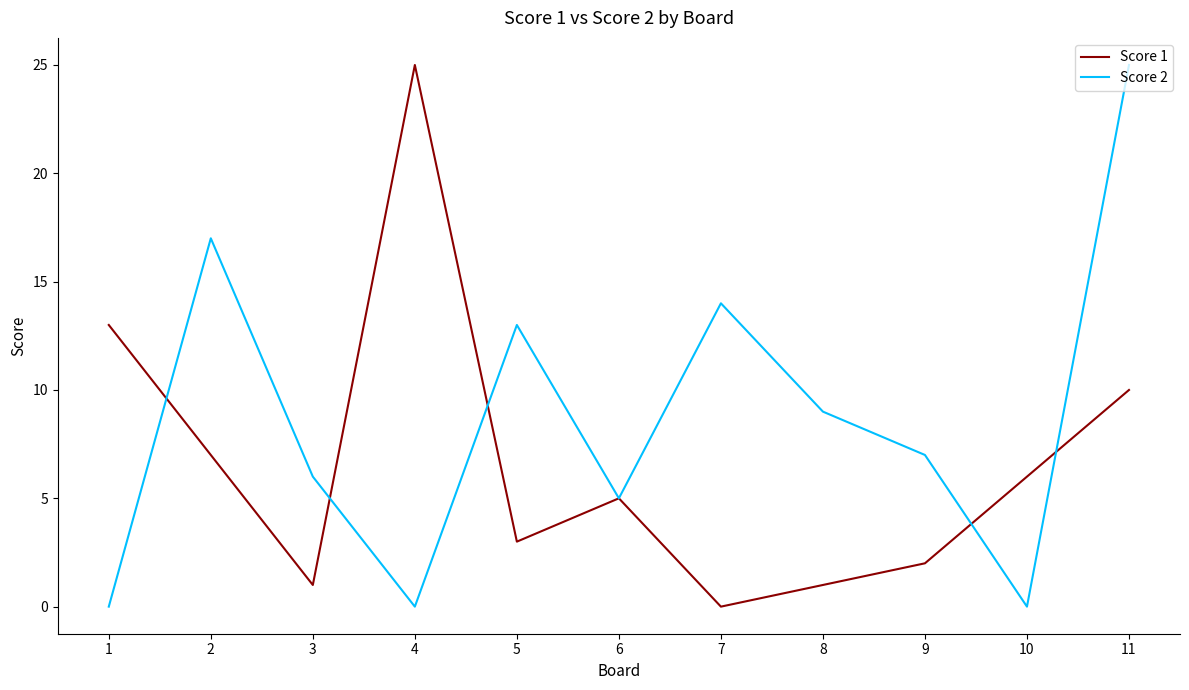

What is the total value across all series at 9?

9